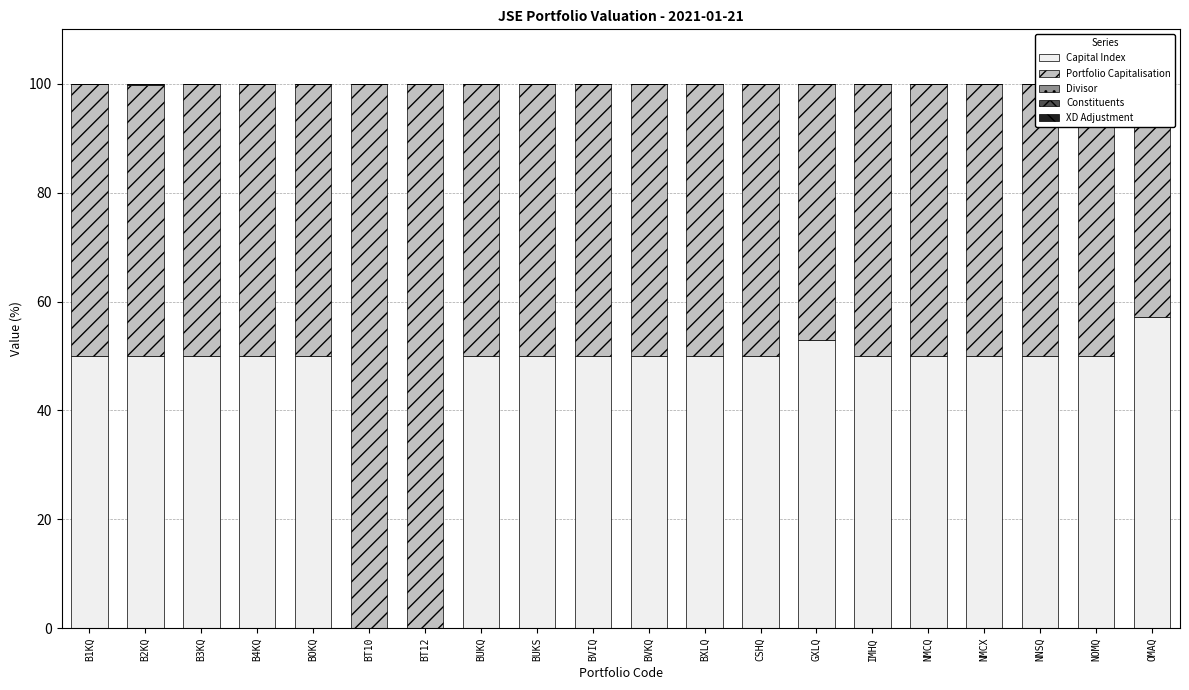

Reading left to right, transcribe all the data shown in this chart.

Capital Index: 50.0	49.9	50.0	50.0	50.0	0.0	0.0	50.0	50.0	50.0	50.0	50.0	49.9	52.9	50.0	50.0	50.0	50.0	50.0	57.1
Portfolio Capitalisation: 50.0	49.9	50.0	50.0	50.0	100.0	100.0	50.0	50.0	50.0	50.0	50.0	49.9	47.1	50.0	50.0	50.0	50.0	50.0	42.9
Divisor: 0.0	0.1	0.0	0.0	0.0	0.0	0.0	0.0	0.0	0.0	0.0	0.0	0.0	0.0	0.0	0.0	0.0	0.0	0.0	0.0
Constituents: 0.0	0.1	0.0	0.0	0.0	0.0	0.0	0.0	0.0	0.0	0.0	0.0	0.1	0.0	0.0	0.0	0.0	0.0	0.1	0.0
XD Adjustment: 0.0	0.0	0.0	0.0	0.0	0.0	0.0	0.0	0.0	0.0	0.0	0.0	0.0	0.0	0.0	0.0	0.0	0.0	0.0	0.0